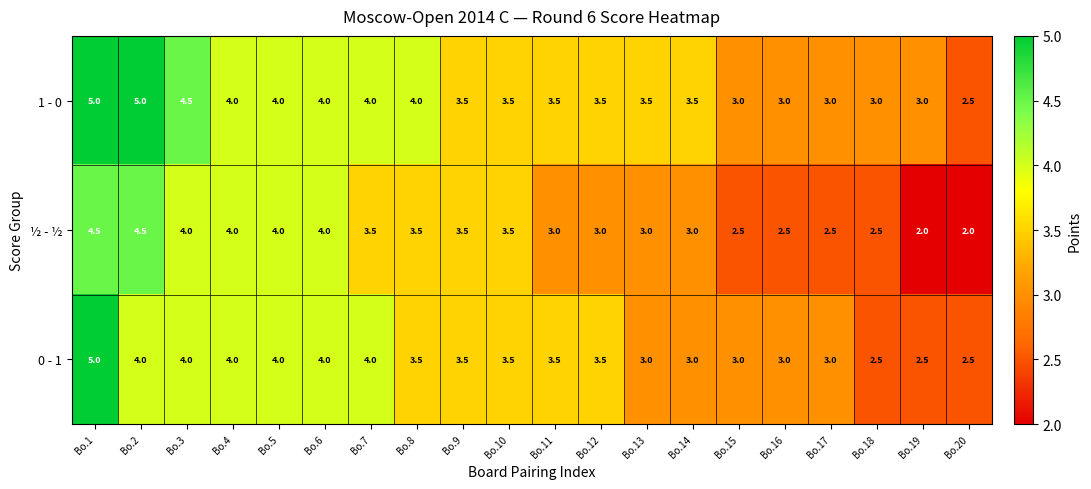

How many 1 - 0 values are between 3 and 4?

16